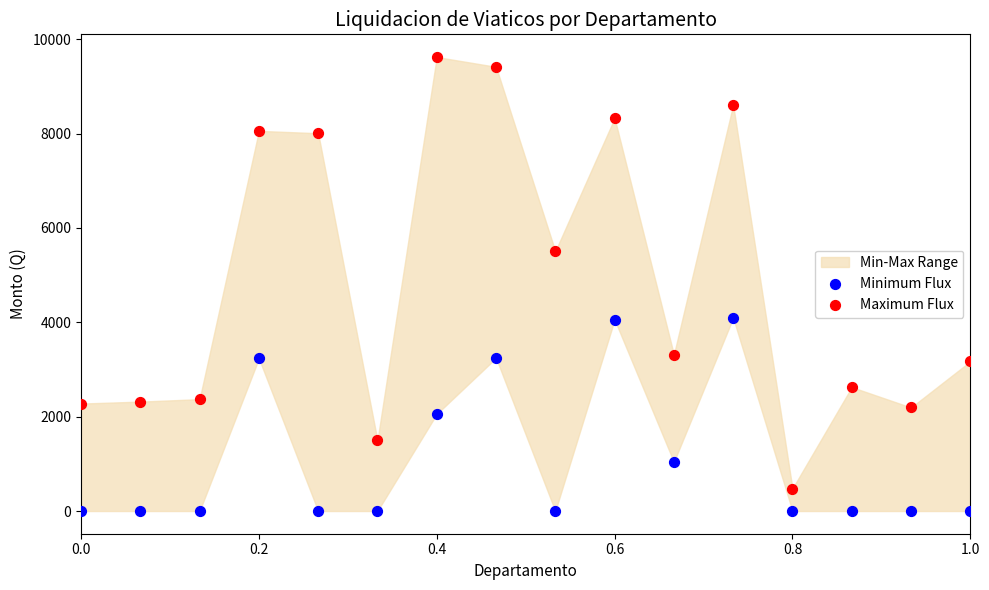

Which series has the widest spread of Y values?

Maximum Flux